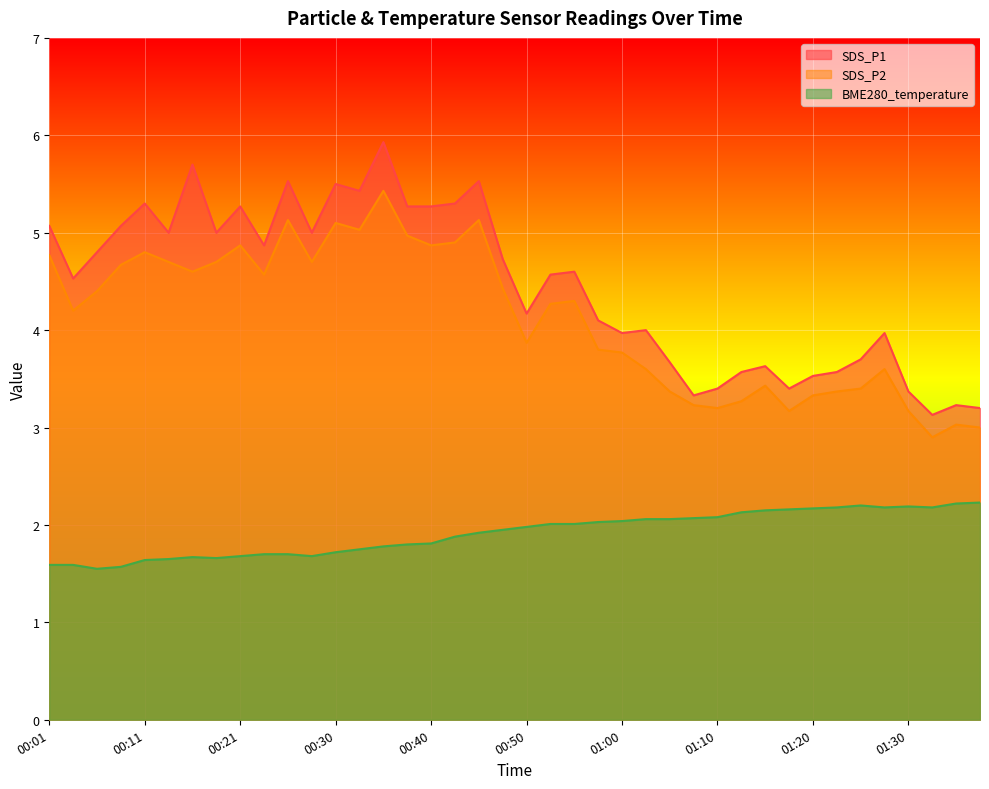

What is the total value across all series at 01:05?

9.1